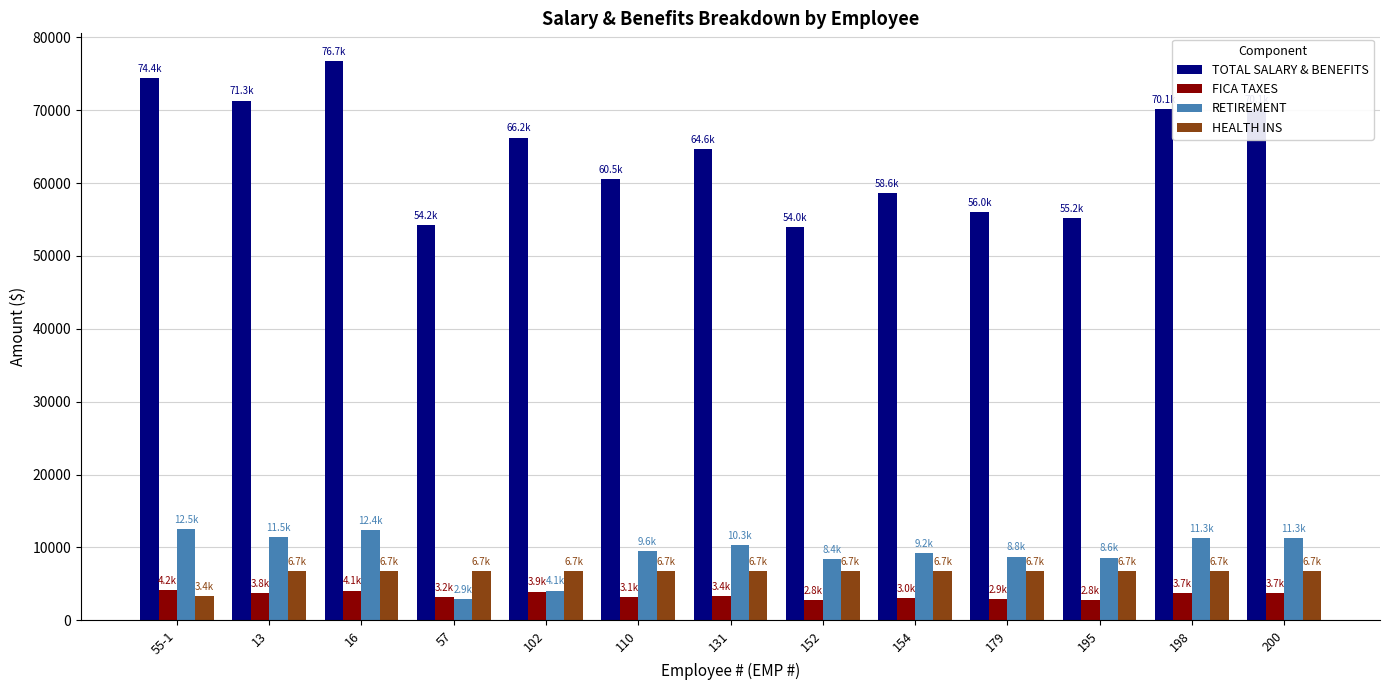

How many series are shown in this chart?

4